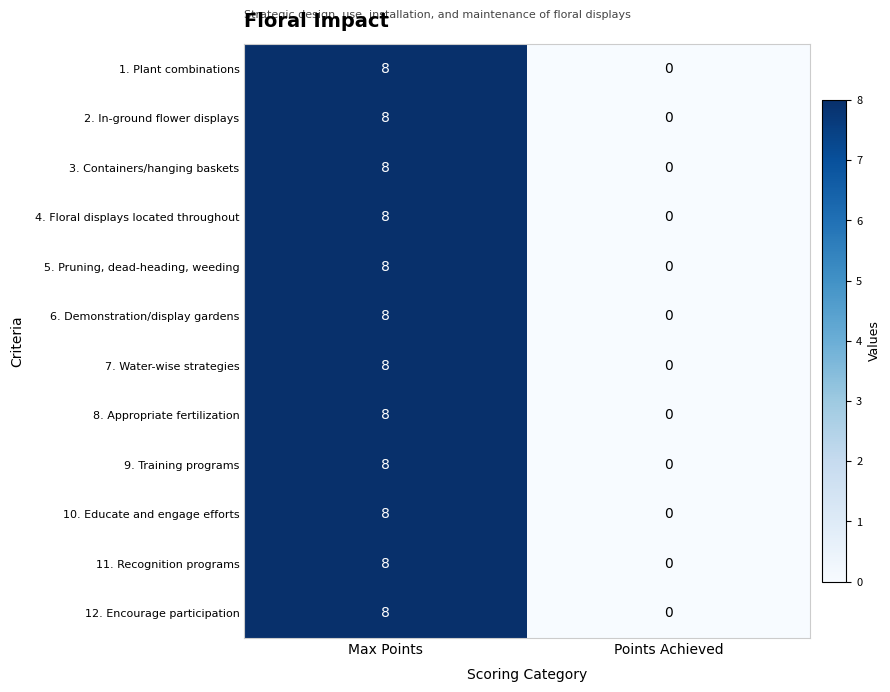

List the labels in order of 11. Recognition programs value, smallest first.

Points Achieved, Max Points